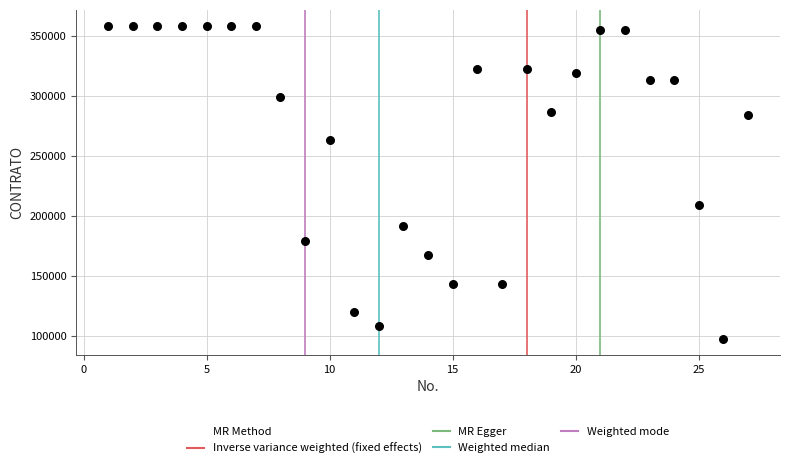

What is the range of Y values (max minus min)?

261935.5